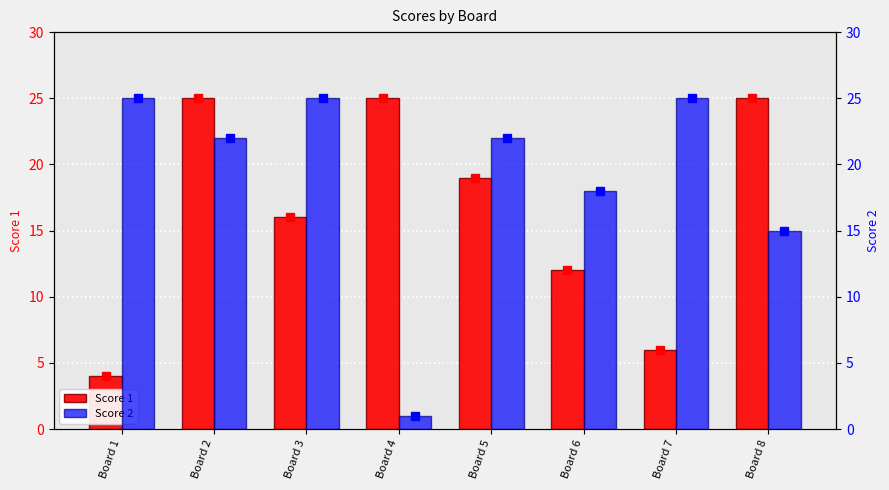

Count the Score 1 values in the range 12 to 25.

6